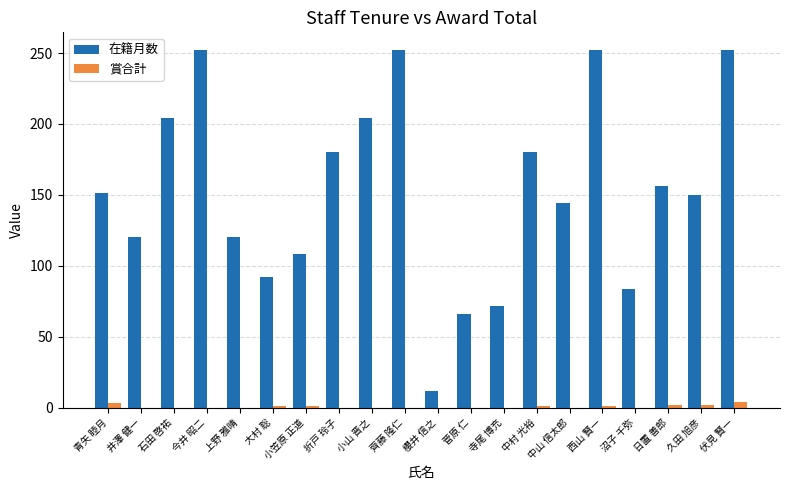

The 在籍月数 series shows 25 at 菅原 仁. True or false?

False